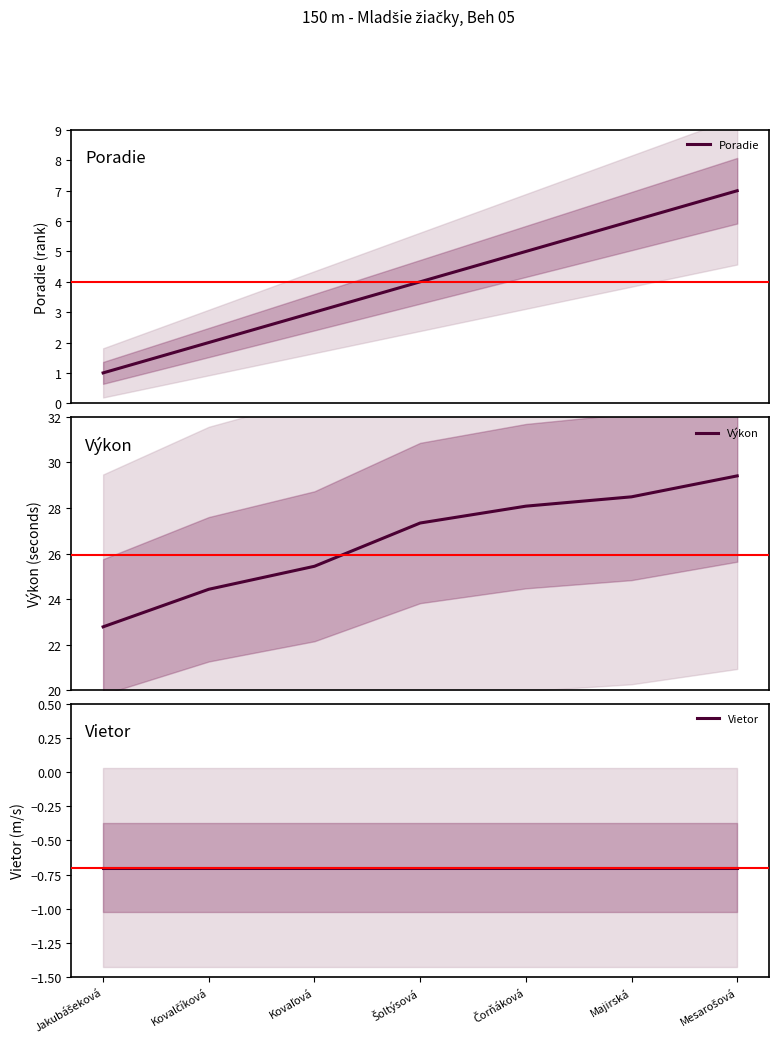

Is the value of Poradie at Jakubášeková greater than the value of Výkon at Kovalčíková?

No